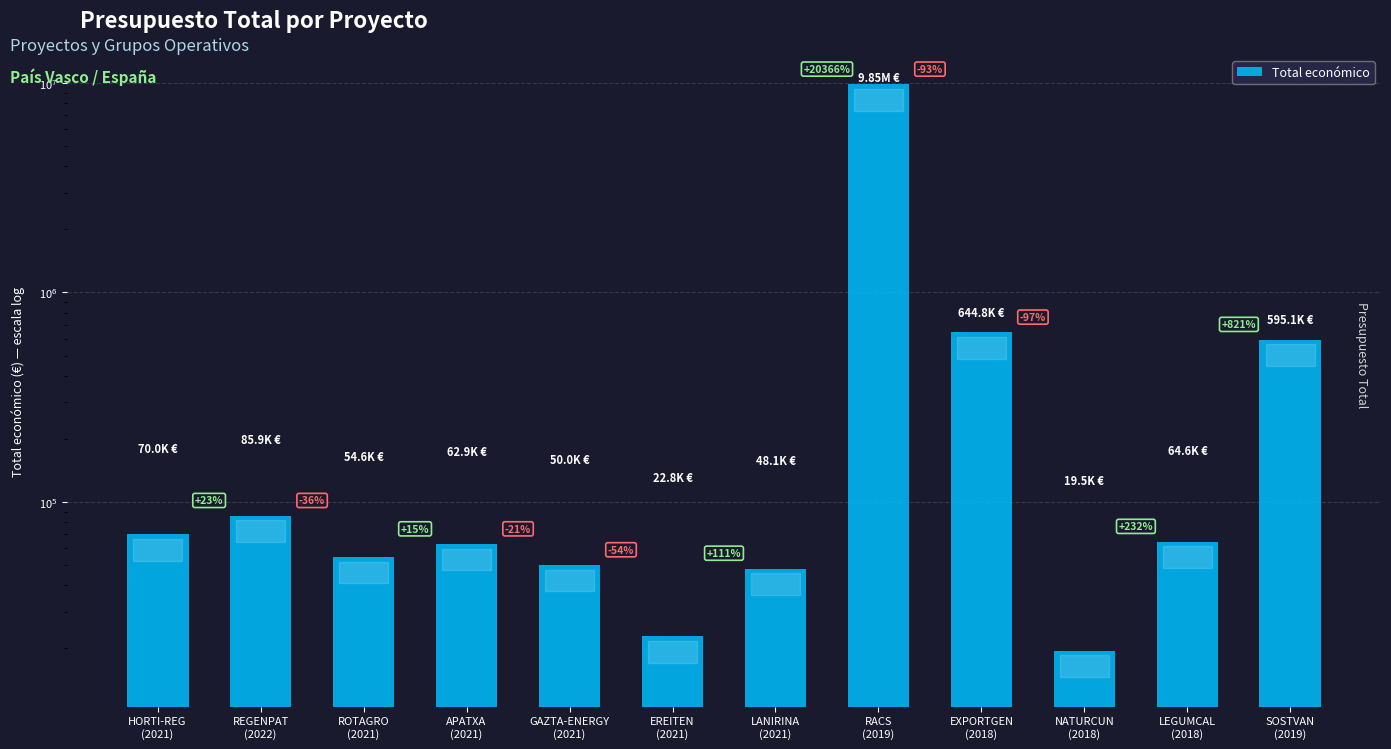

What is the difference between the values at LEGUMCAL
(2018) and RACS
(2019)?

9783302.0